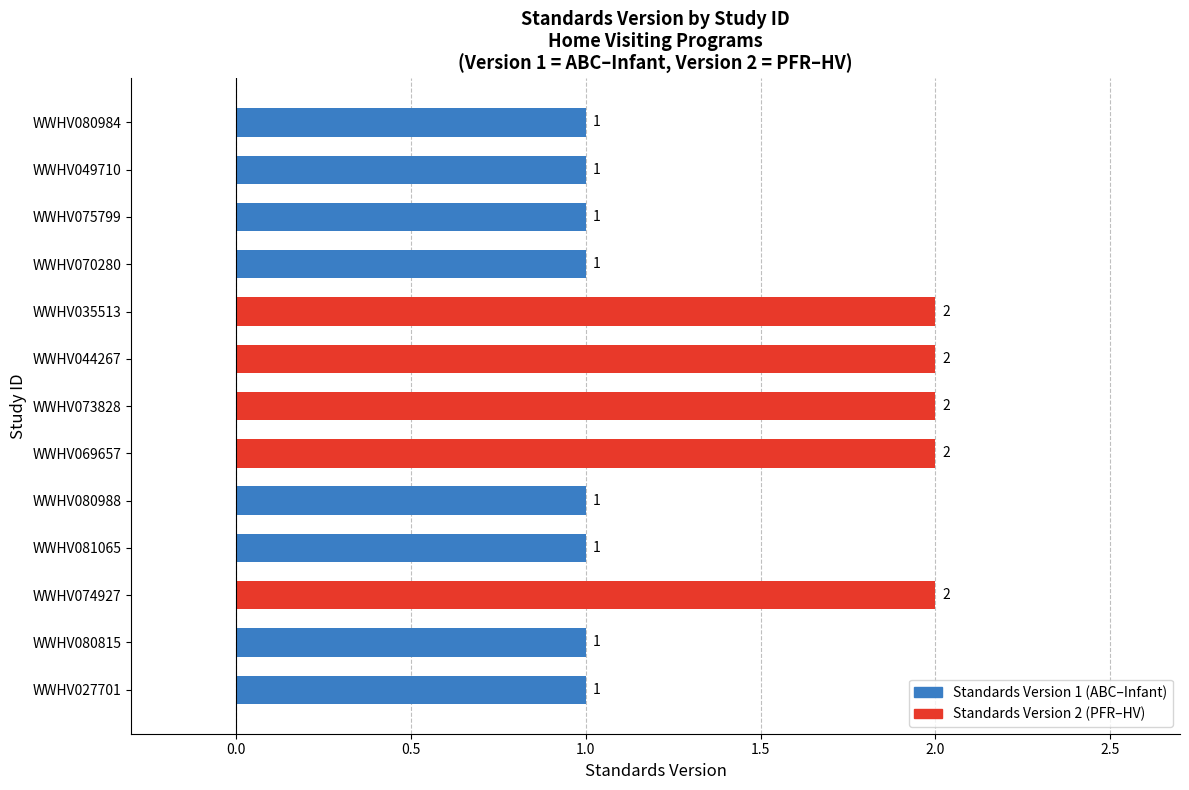

Does the chart contain stacked bars?

No